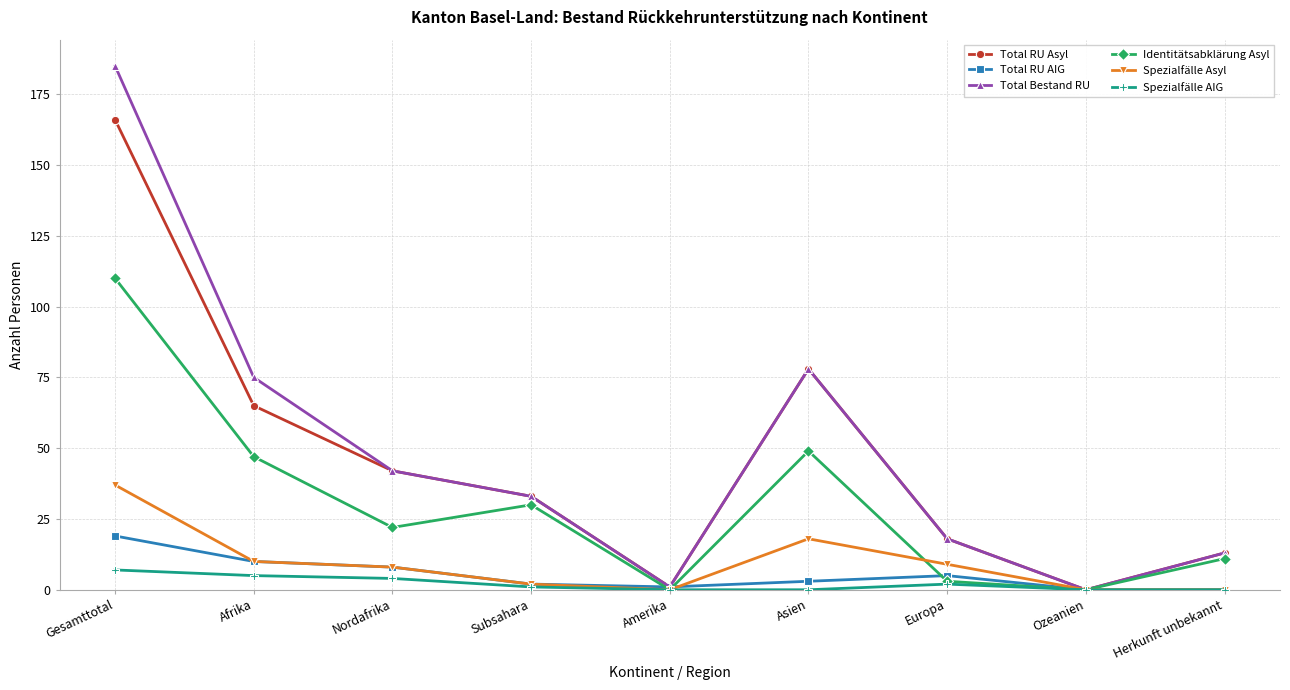

Is this an area chart (filled region under the line)?

No